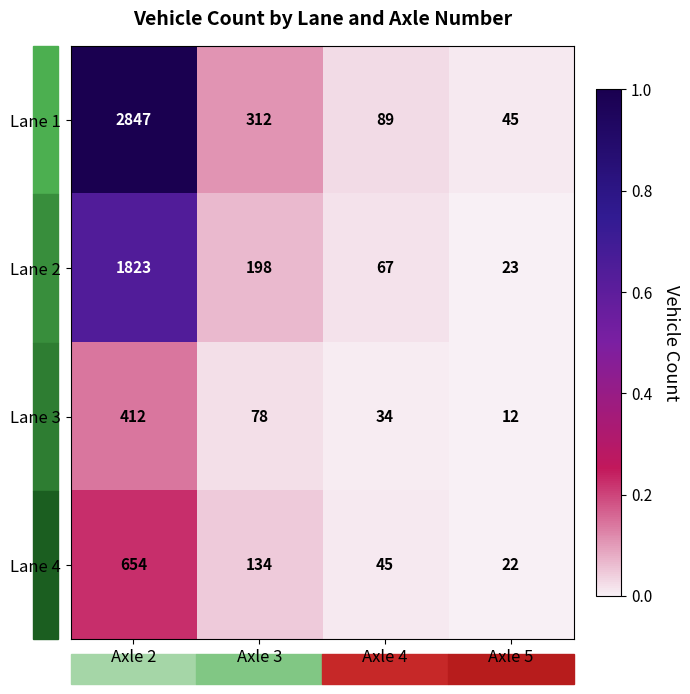

The Lane 1 series shows 26 at Axle 4. True or false?

False